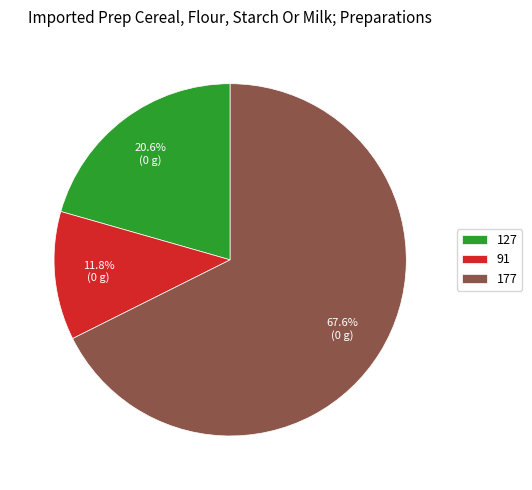

Is the sum of 91 and 127 greater than half?

No